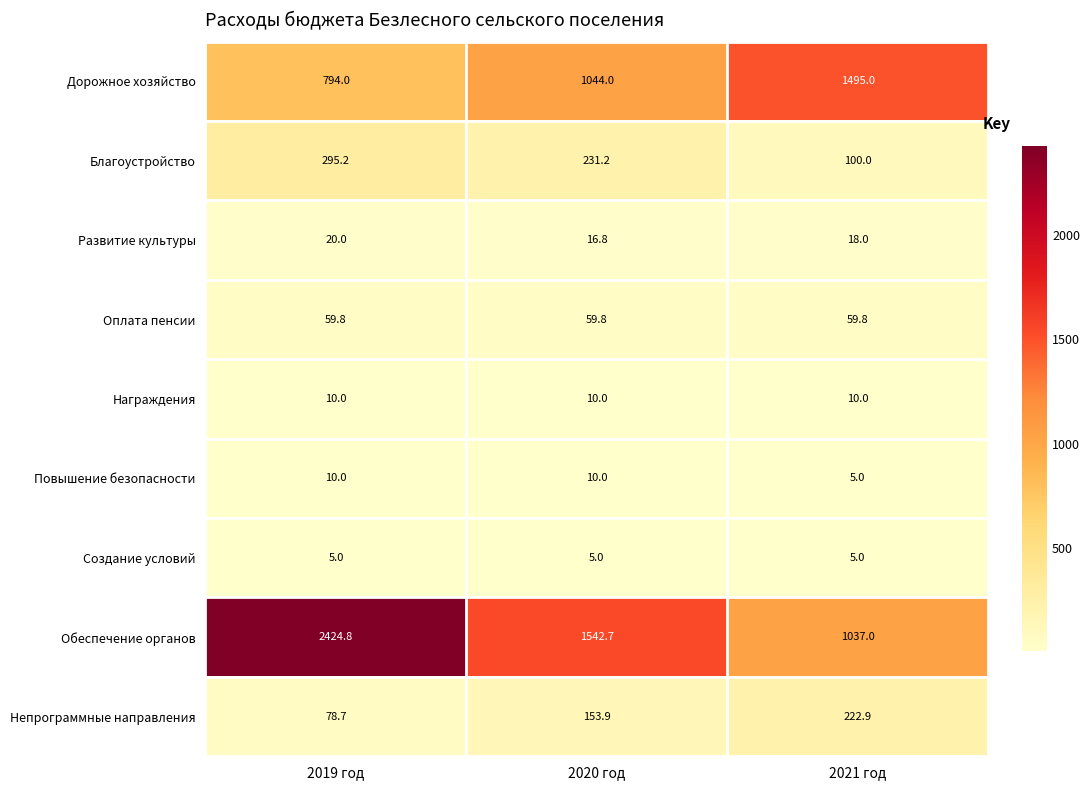

The Оплата пенсии series shows 104.7 at 2019 год. True or false?

False